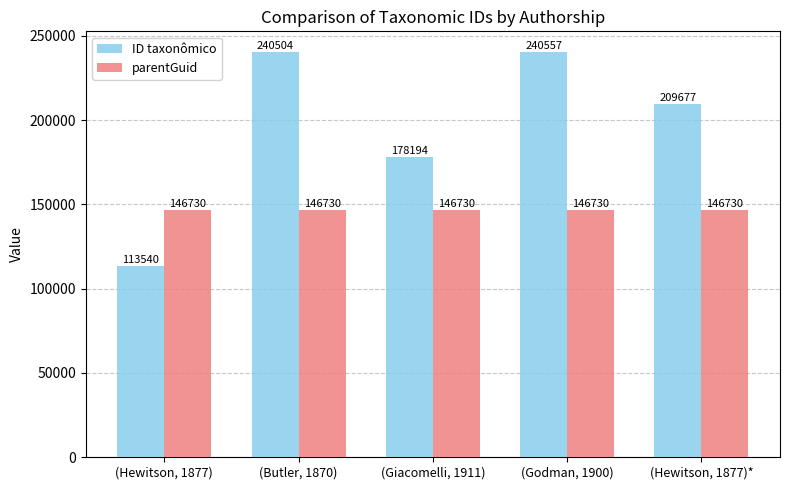

True or false: parentGuid has a value of 146730 at (Hewitson, 1877)*.

True